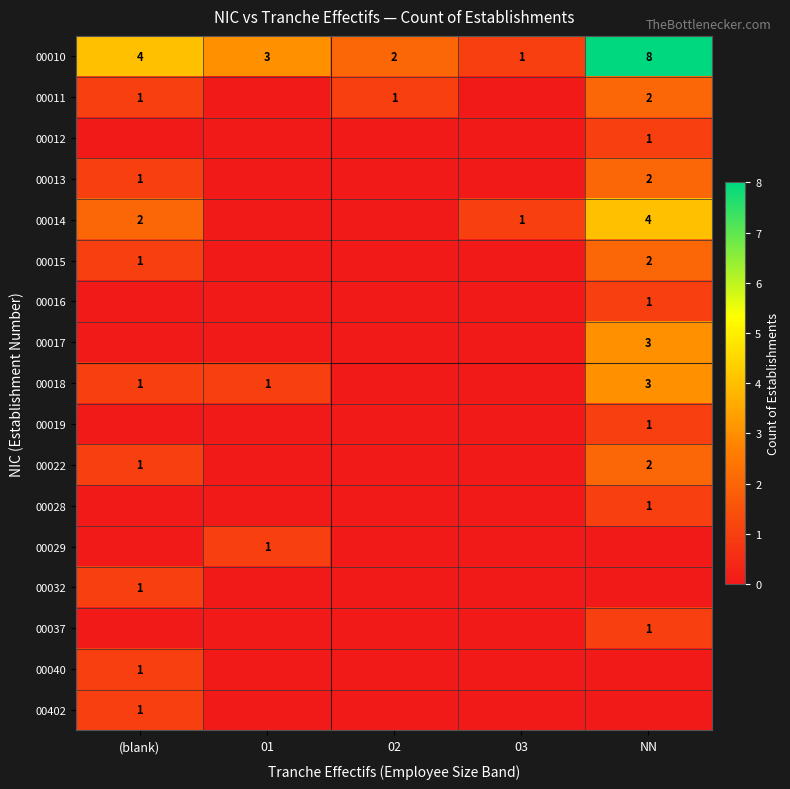

Which category has the lowest value across all series?

01